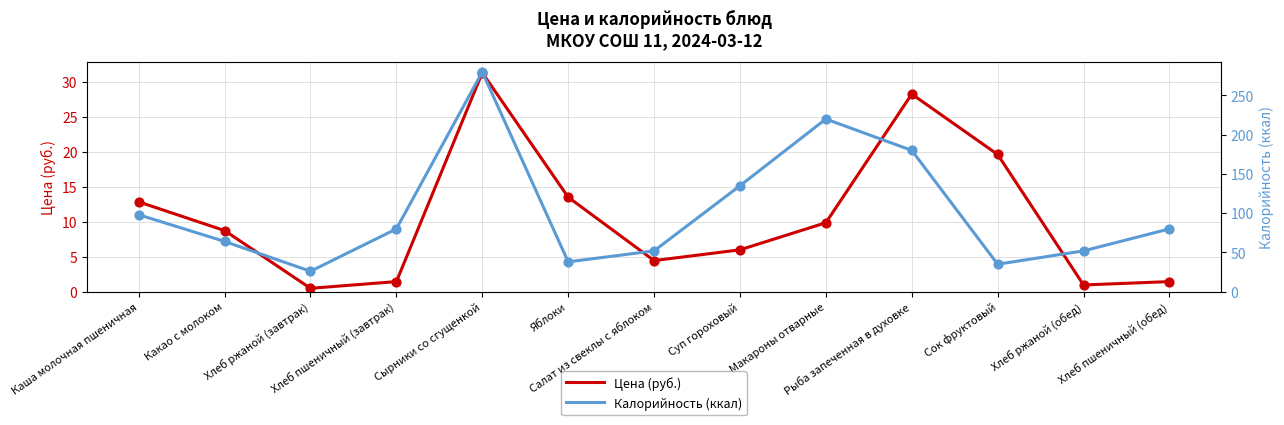

What is the total value across all series at Каша молочная пшеничная?

110.8